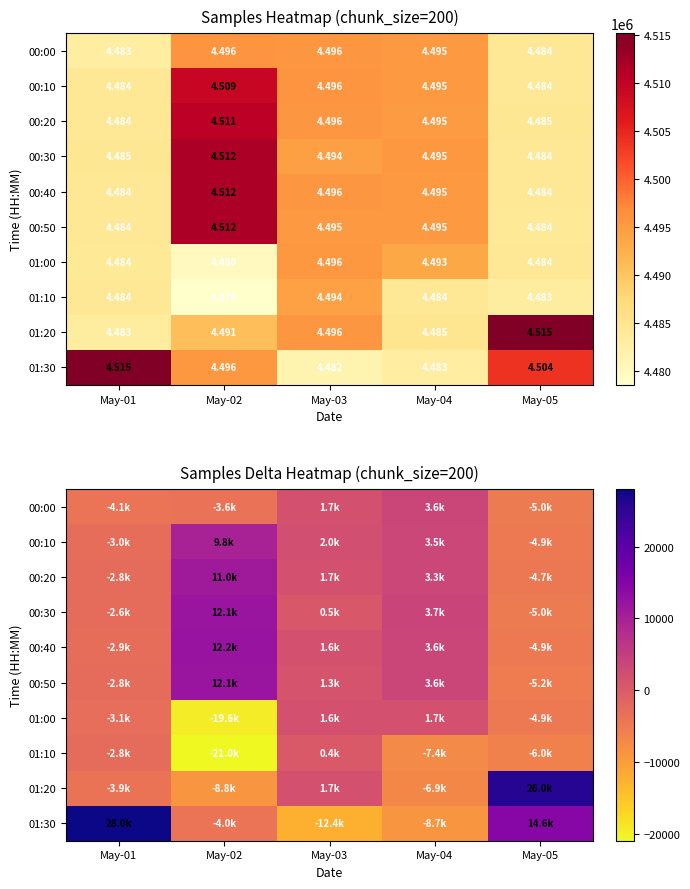

Which has a higher value, May-01 or May-04?

May-04